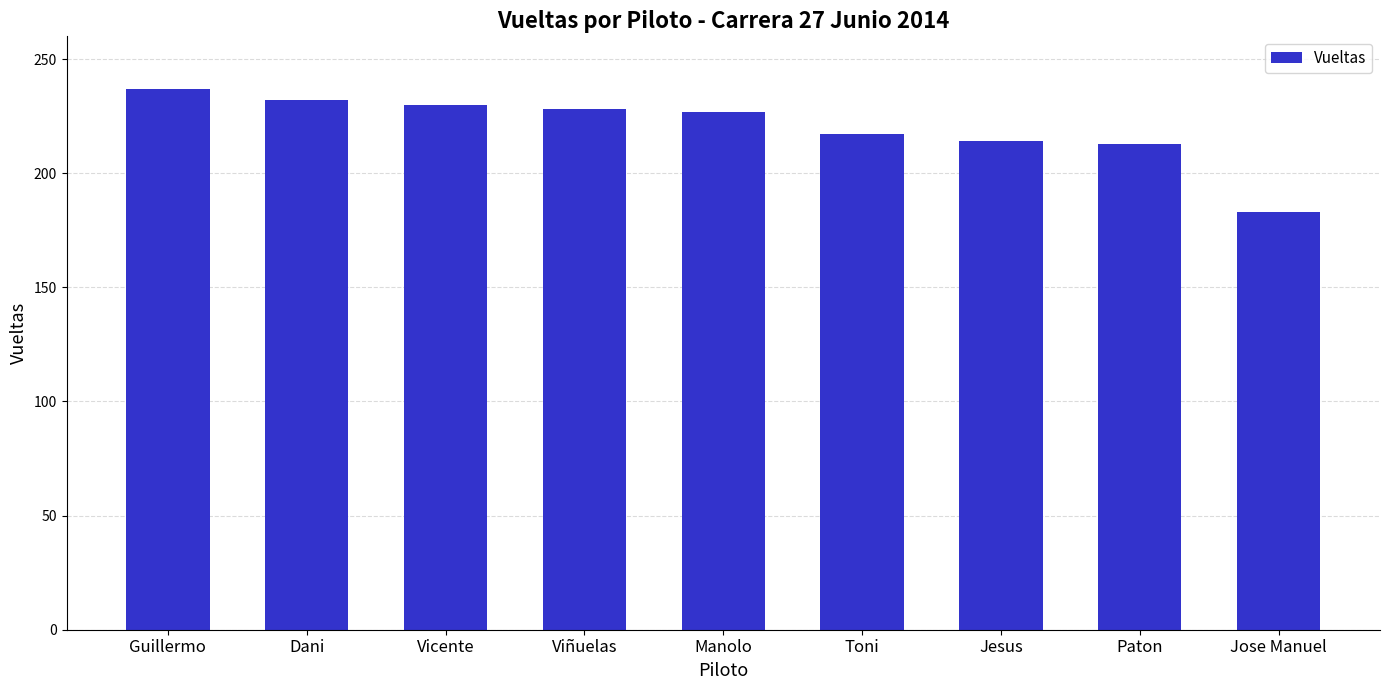

What is the change in value from Vicente to Viñuelas?

-2